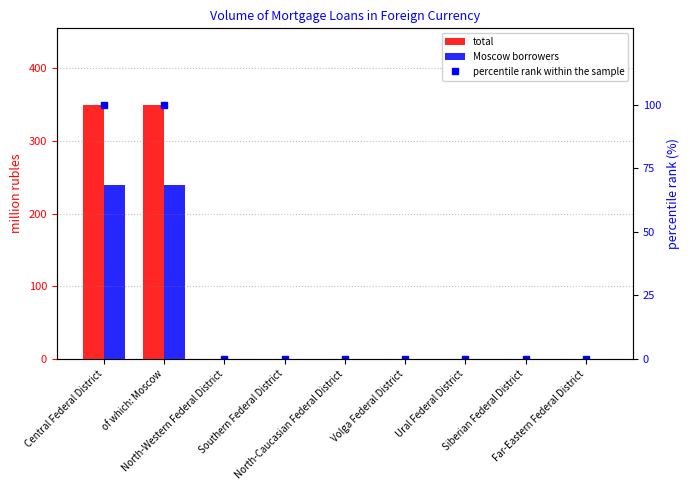

Rank the series by their average value, from highest to lowest.

total, Moscow borrowers, percentile rank within the sample